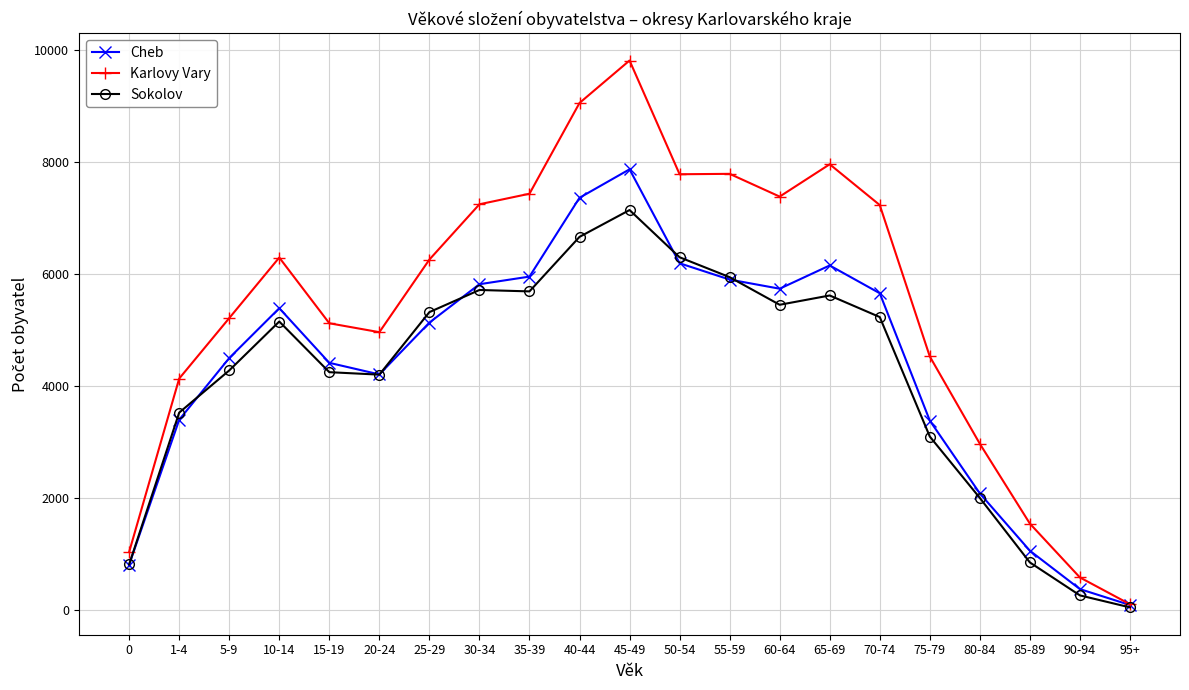

What is the label of the 6th point from the left?

20-24